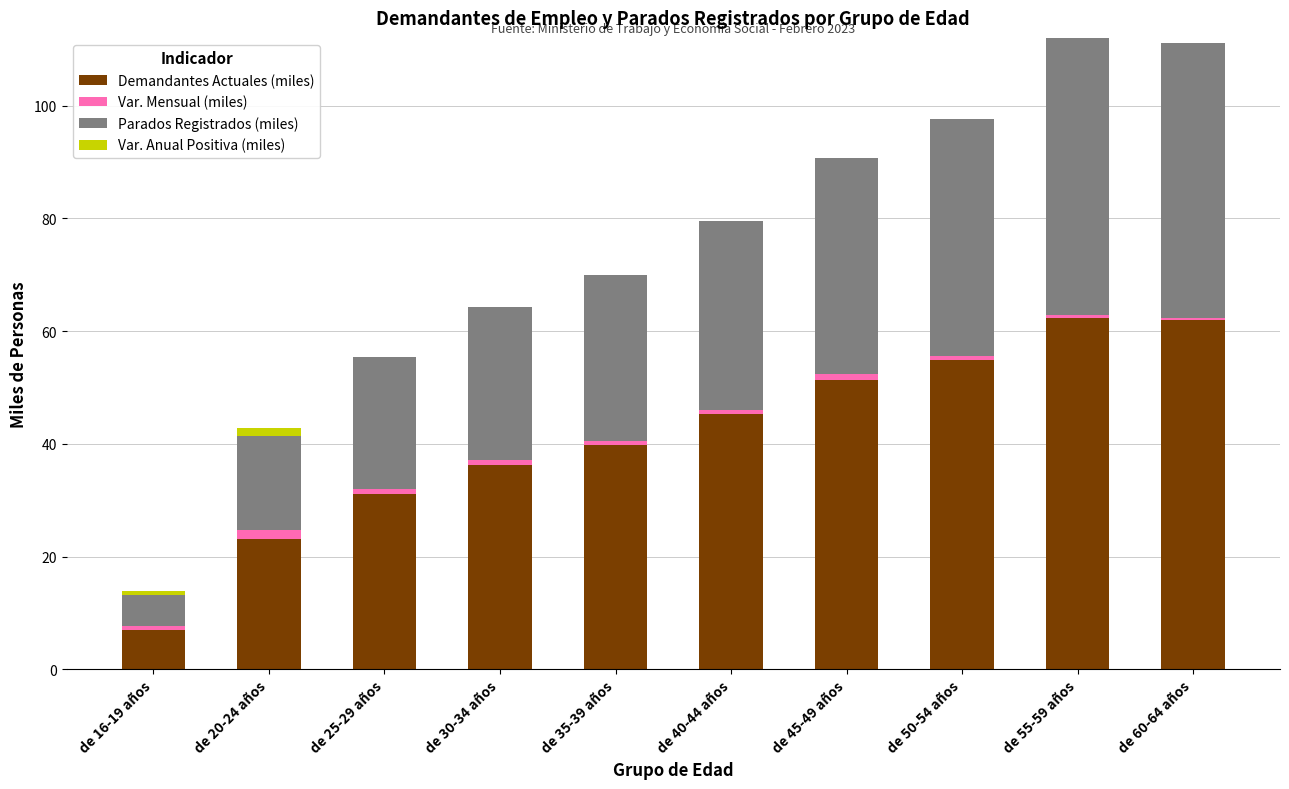

What is the highest value of the Demandantes Actuales (miles) series?

62.4